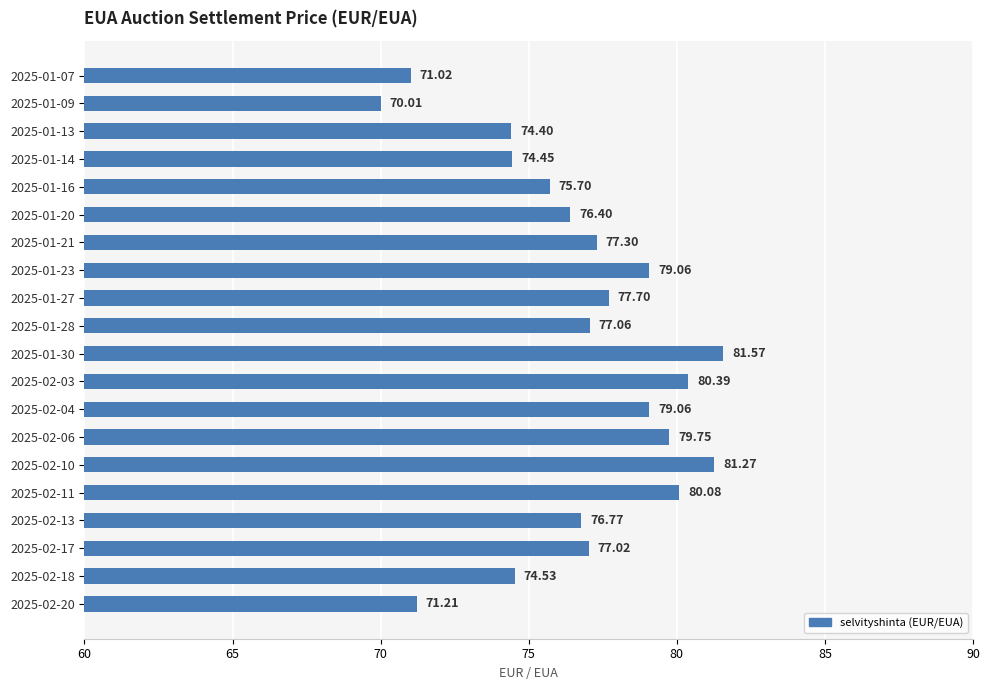

Which category has the highest value across all series?

2025-01-30